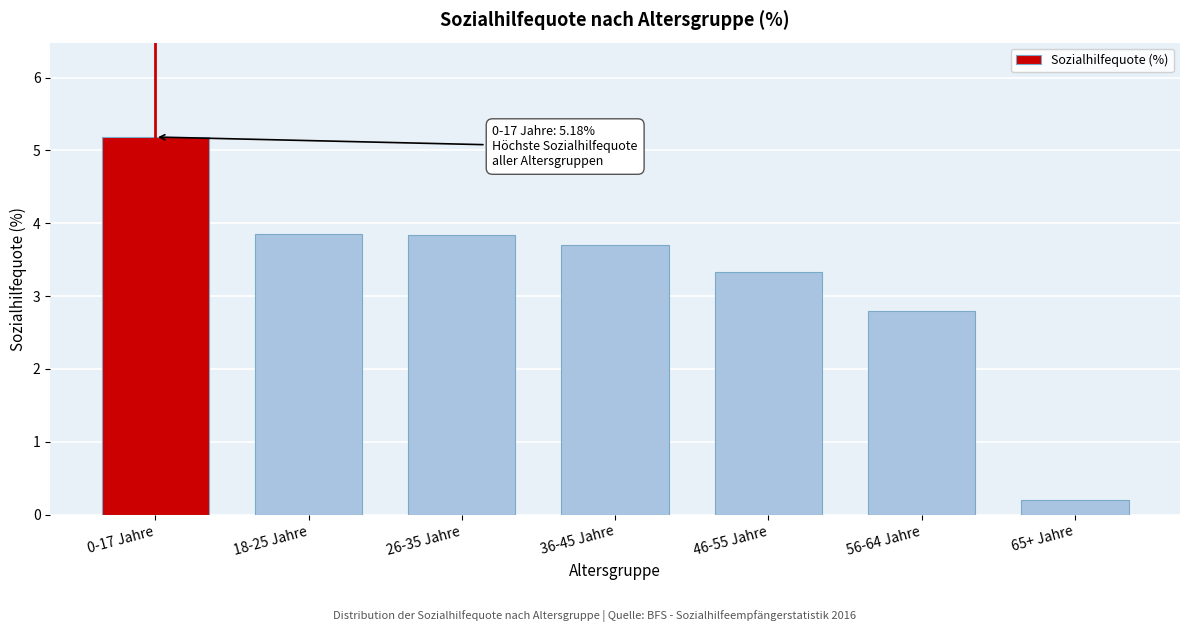

True or false: the data shows 3.8 at 26-35 Jahre.

True